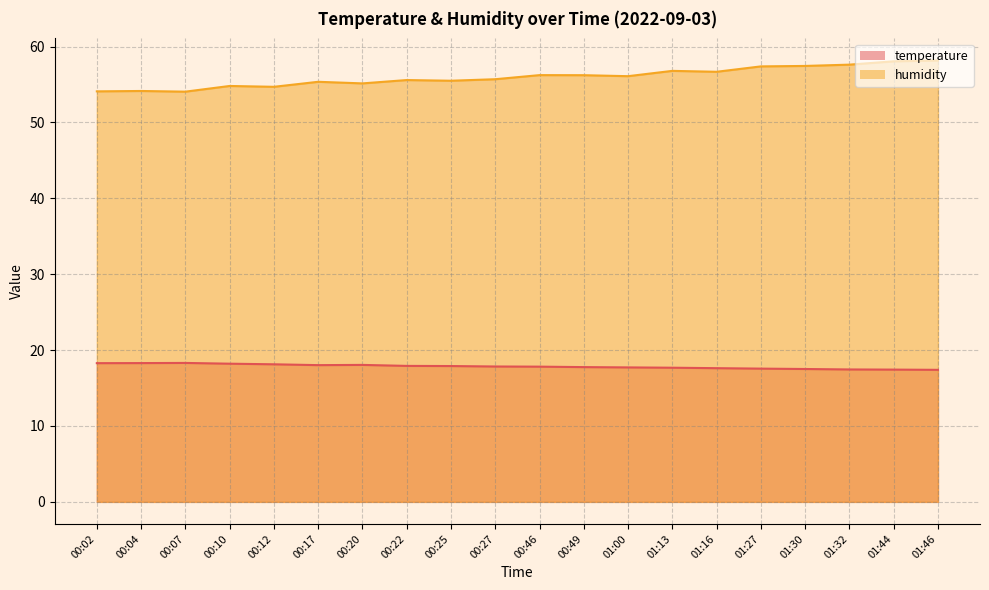

Which series has the largest total across all categories?

humidity